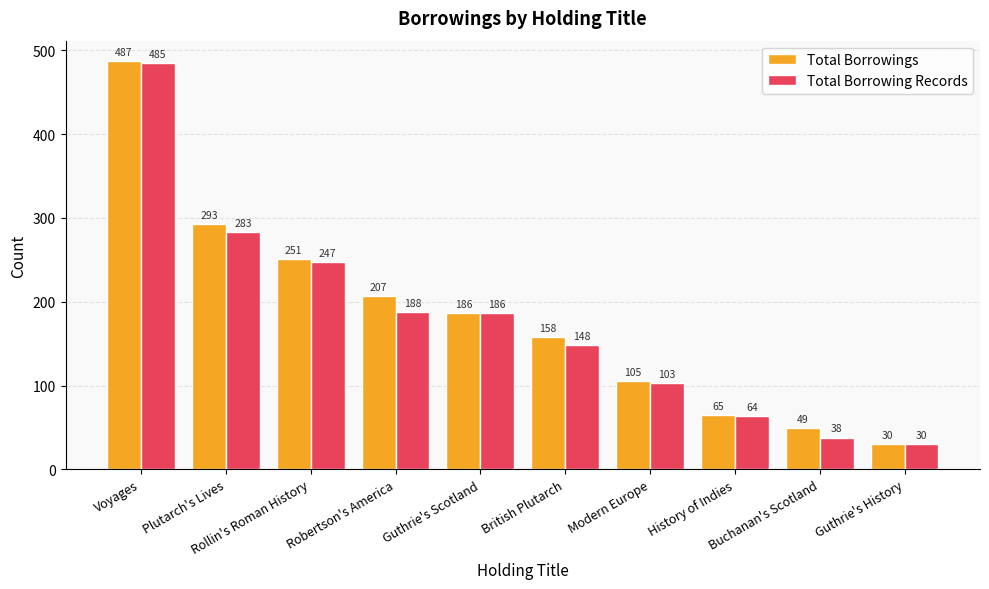

Count the number of data series in this chart.

2